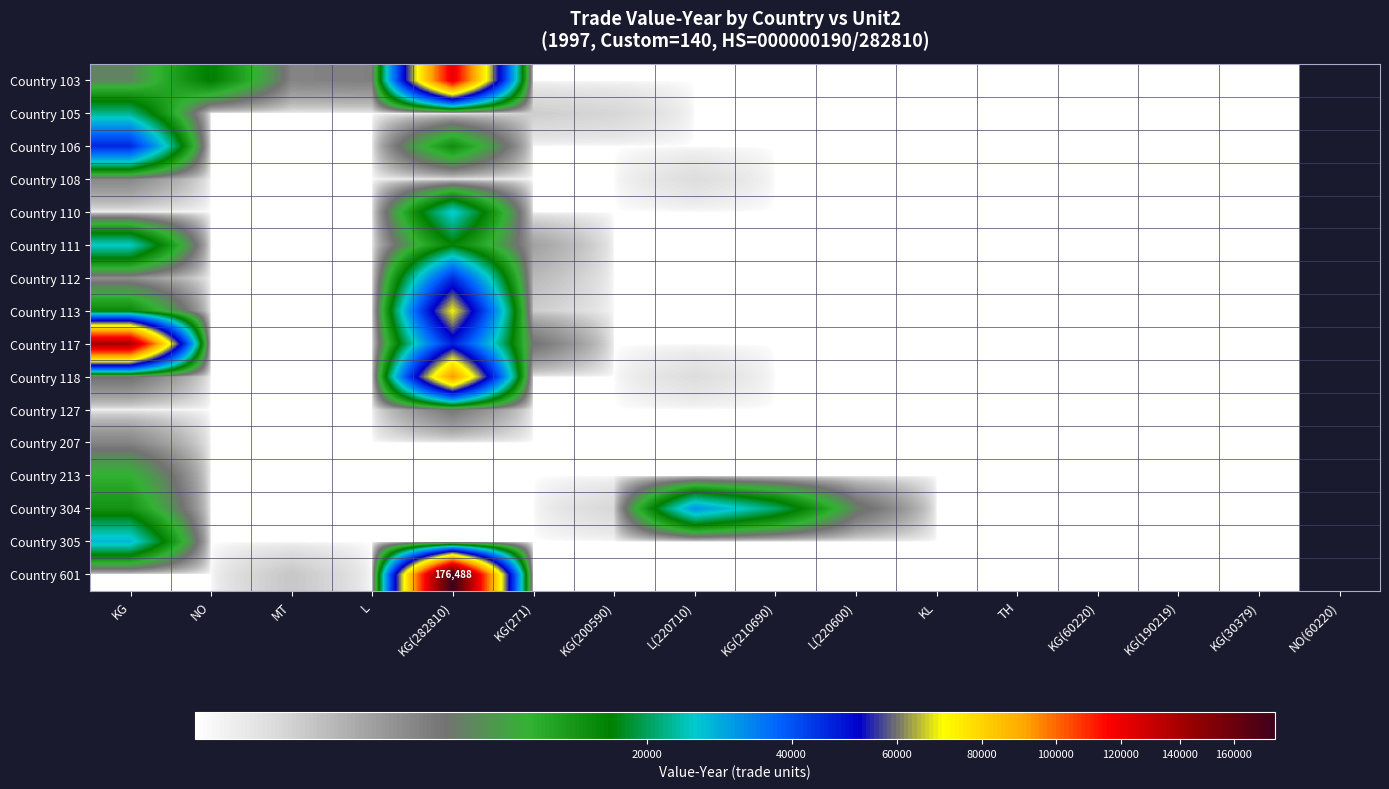

The value of Country 118 at KG is 4617. True or false?

True